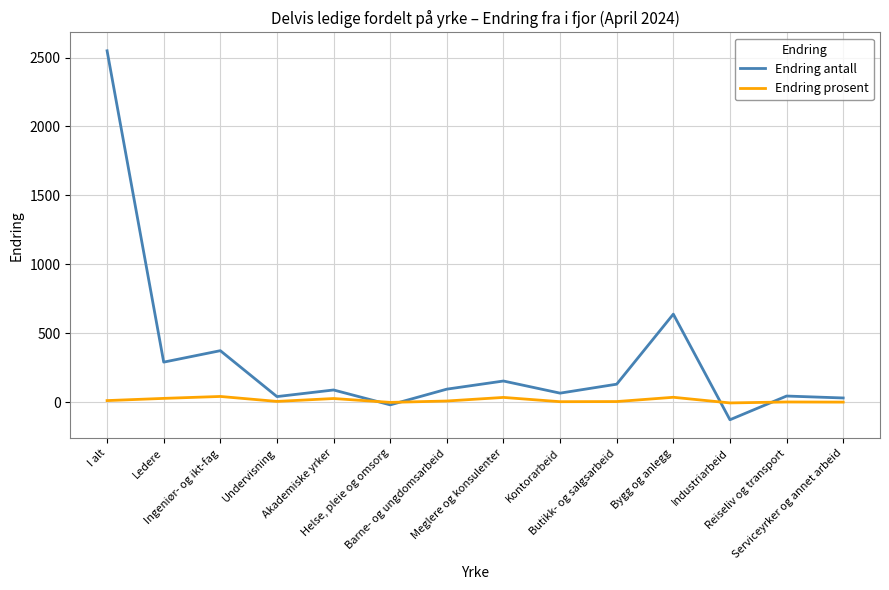

How many values in the Endring antall series are below 95?

7